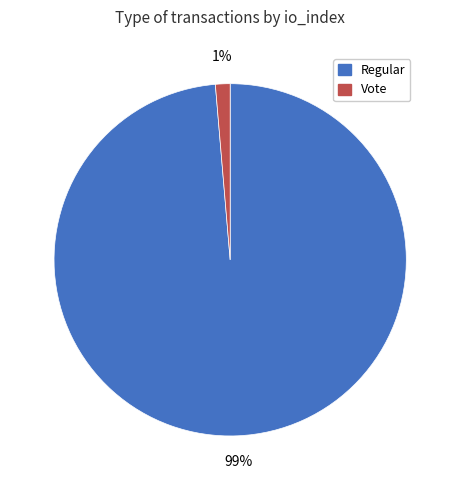

To the nearest percent, what is the combined percentage of Vote and Regular?

100%